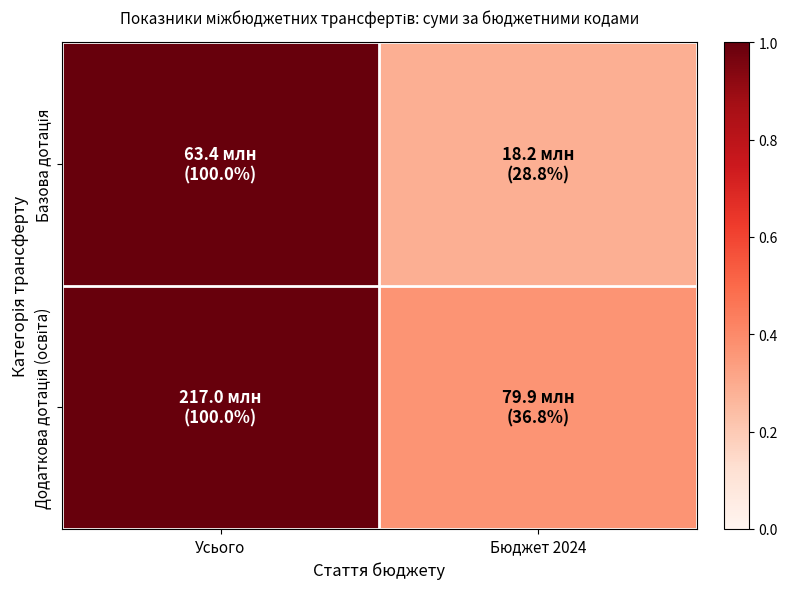

Rank the series by their average value, from lowest to highest.

Базова дотація, Додаткова дотація (освіта)